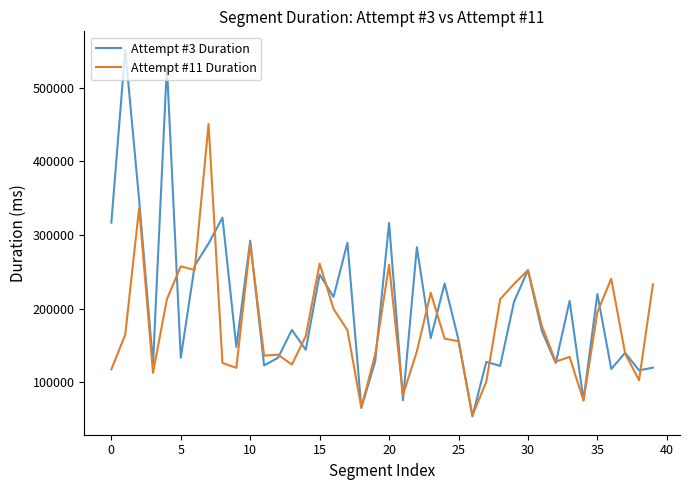

In Attempt #11 Duration, how many points are lower than both neighbors (excluding endpoints)?

11